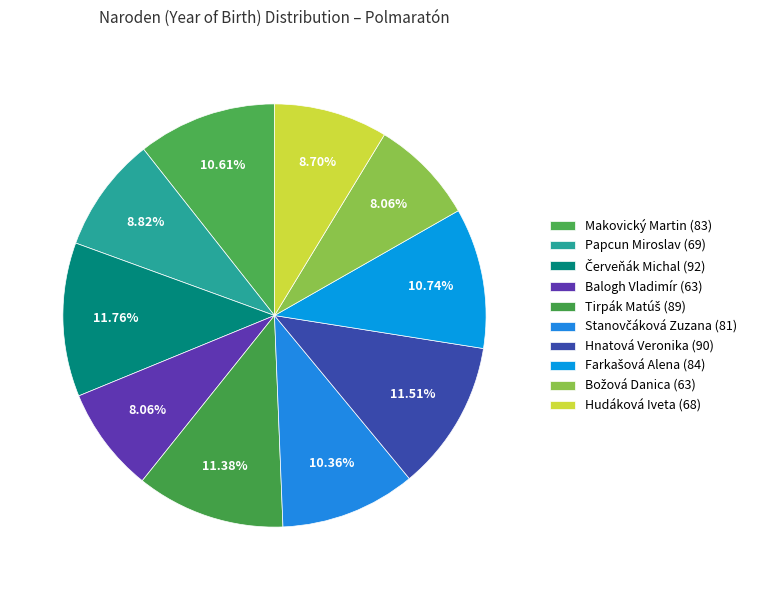

How many segments does this pie chart have?

10